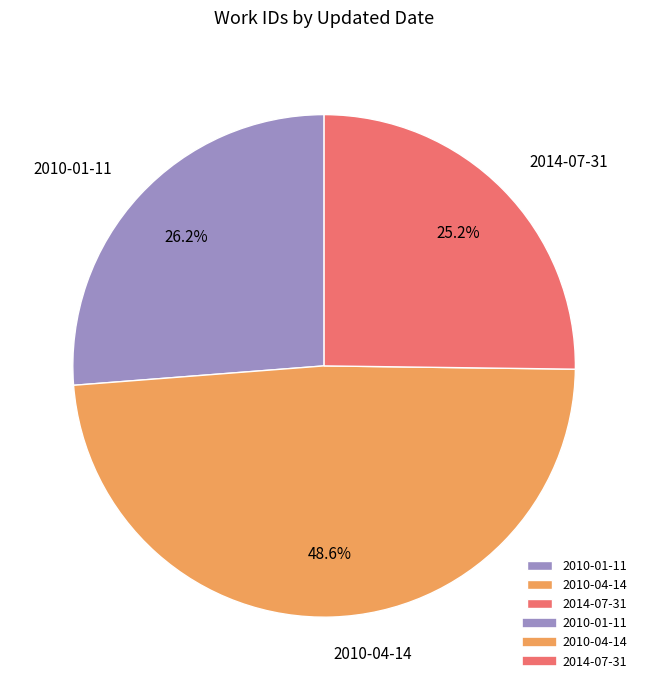

Does 2014-07-31 account for over 50% of the chart?

No